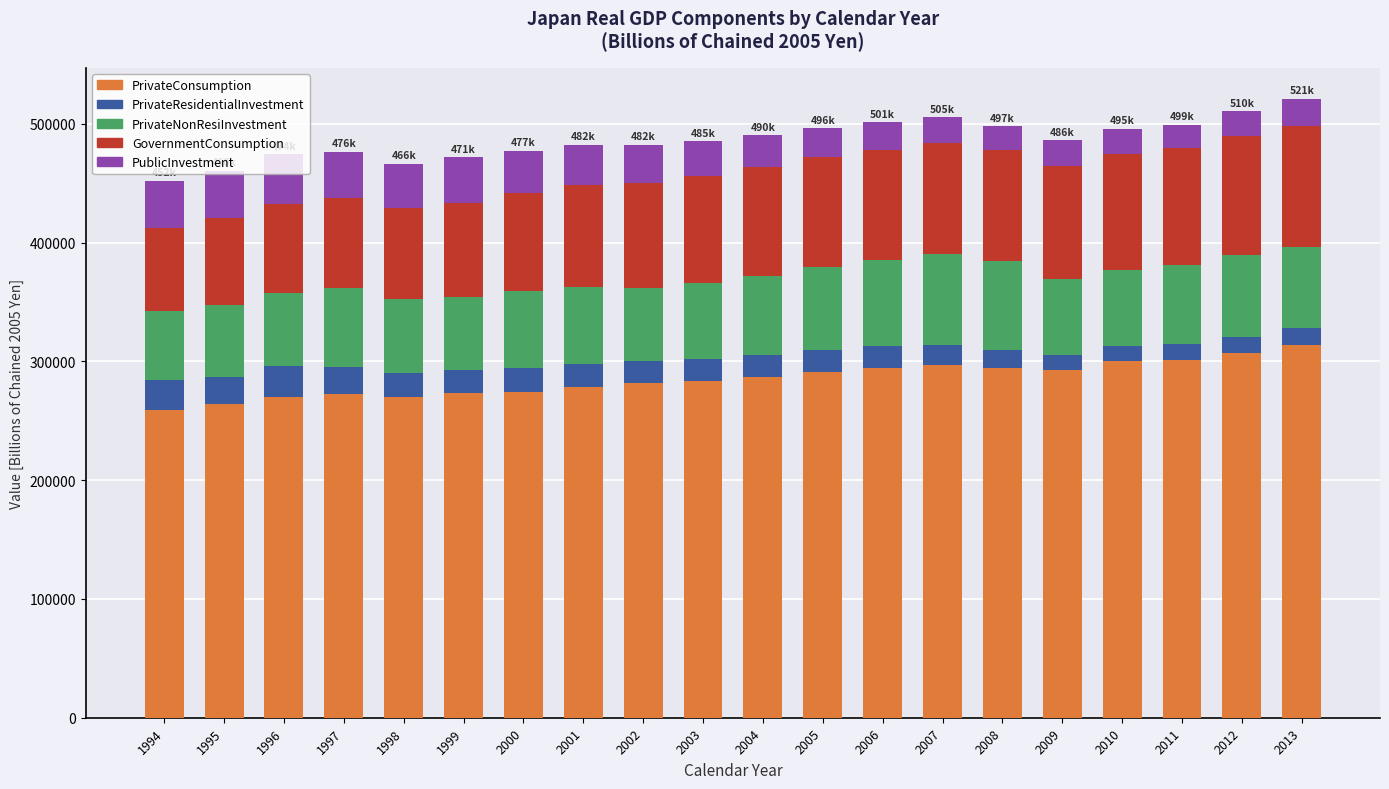

The value of PrivateConsumption at 1996 is 269735.9. True or false?

True